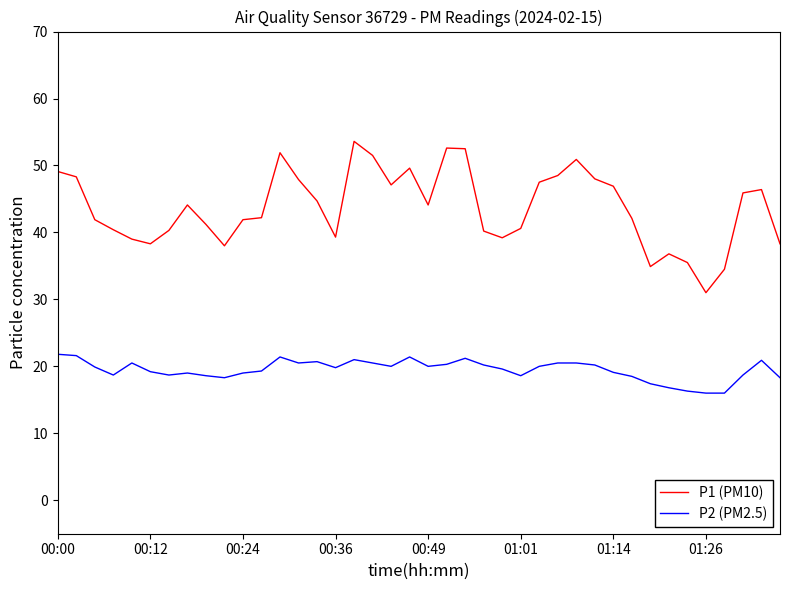

Does the chart have visible grid lines?

No